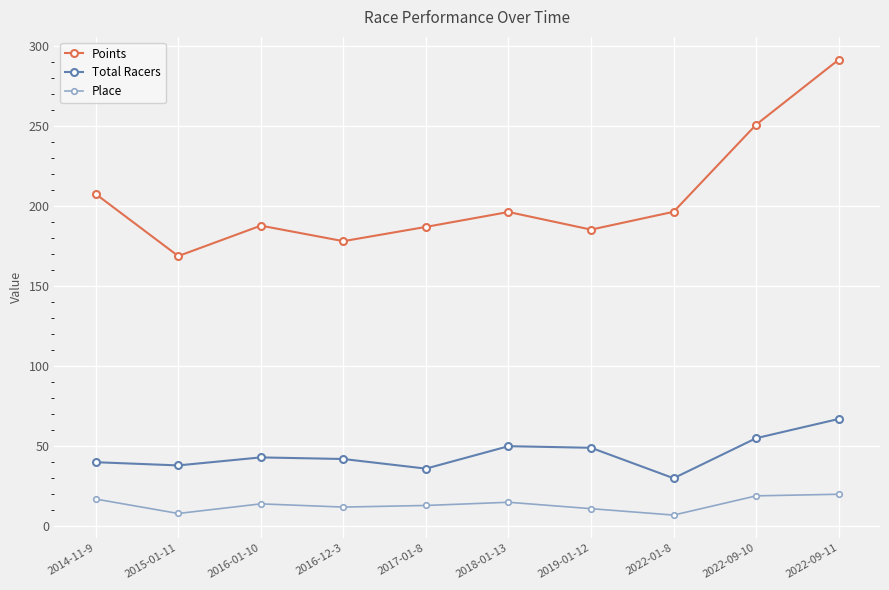

Which series has the largest range (max minus min)?

Points